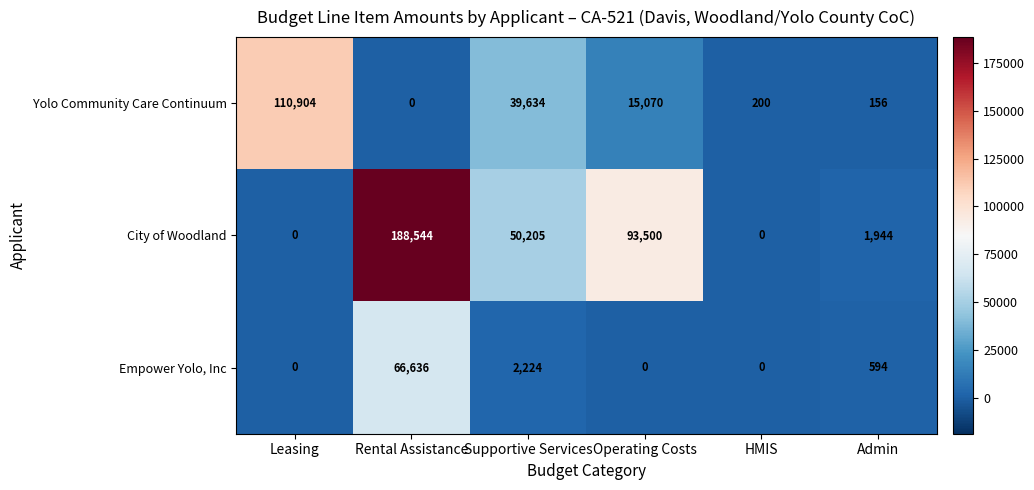

What is the spread (max minus min) of values at Operating Costs?

93500